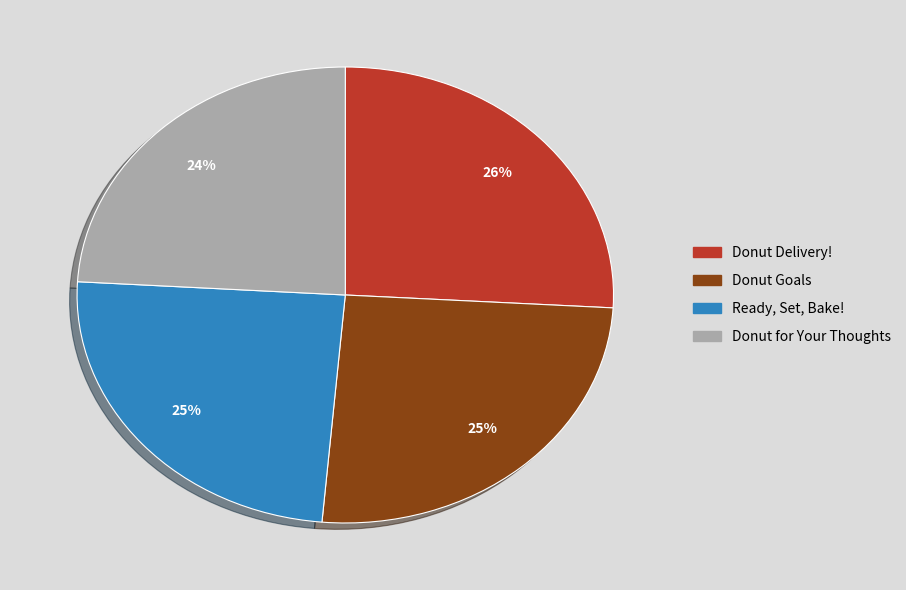

The Donut Delivery! slice represents 34% of the pie. True or false?

False